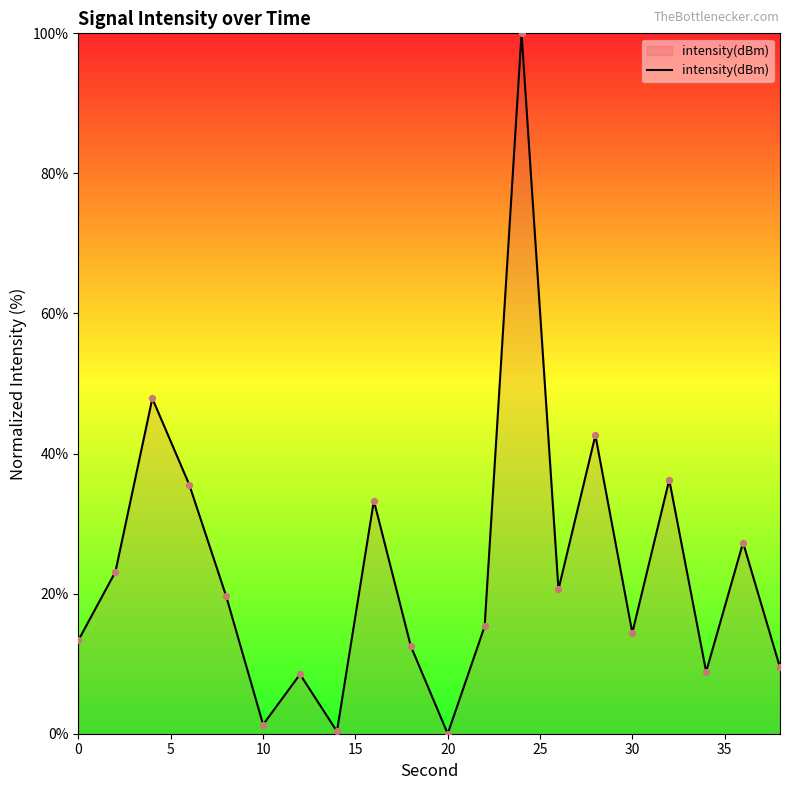

What is the maximum value shown in the chart?

100.0